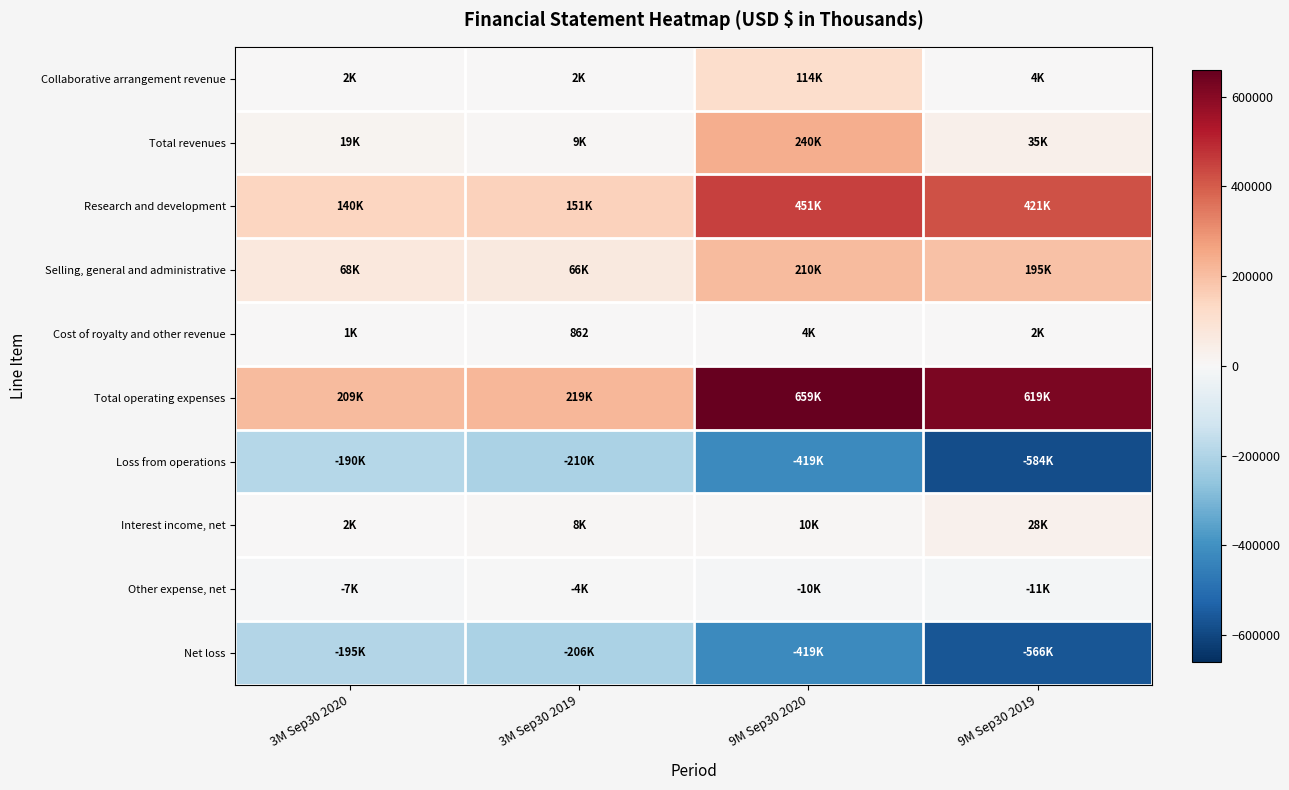

Which series has the largest range (max minus min)?

Total operating expenses